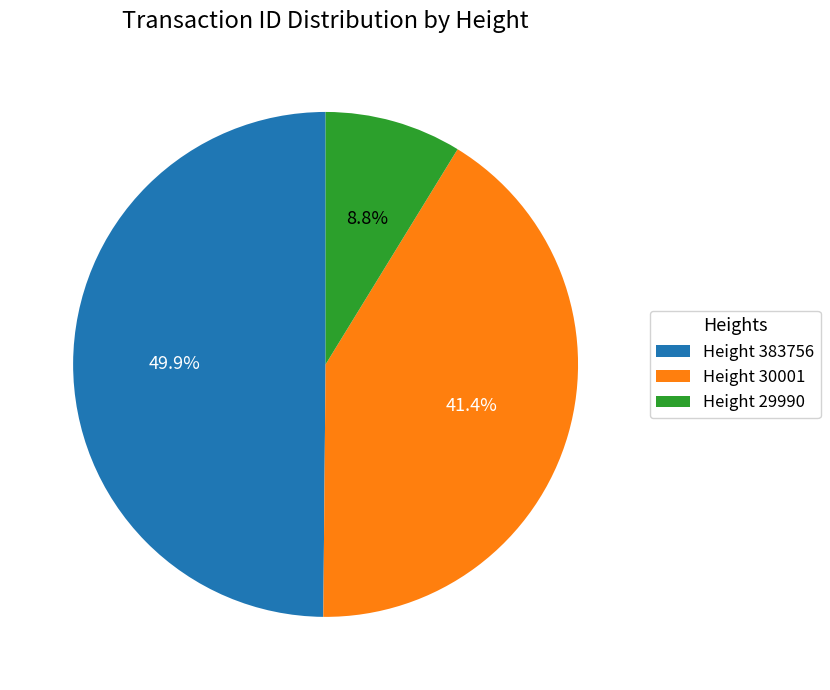

Do Height 29990 and Height 30001 together represent more than half of the pie?

Yes